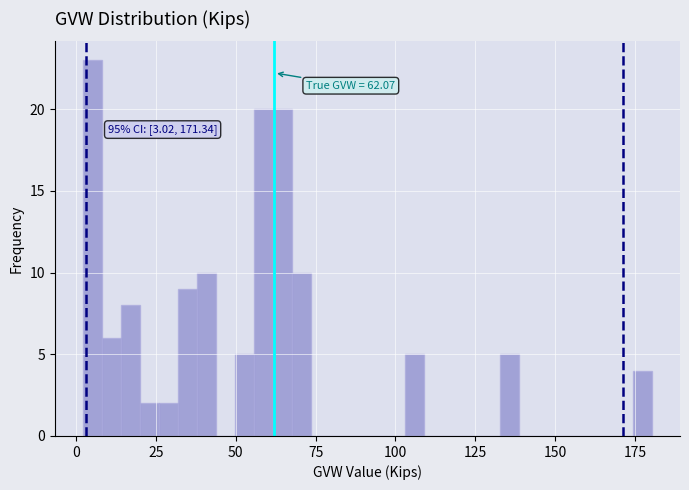

Around what value on the x-axis is the tallest bar? Give the approximate position of its centre, as read against the axis.

5